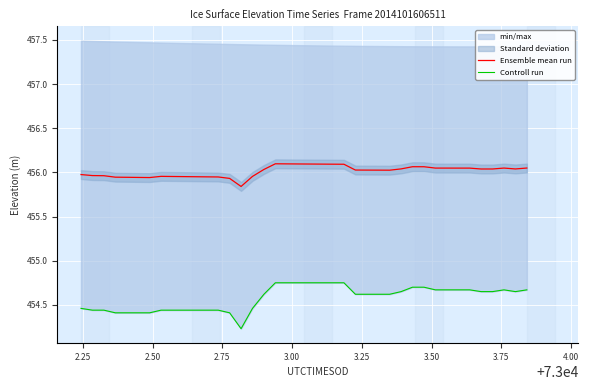

True or false: Ensemble mean run and Controll run intersect in this chart.

False